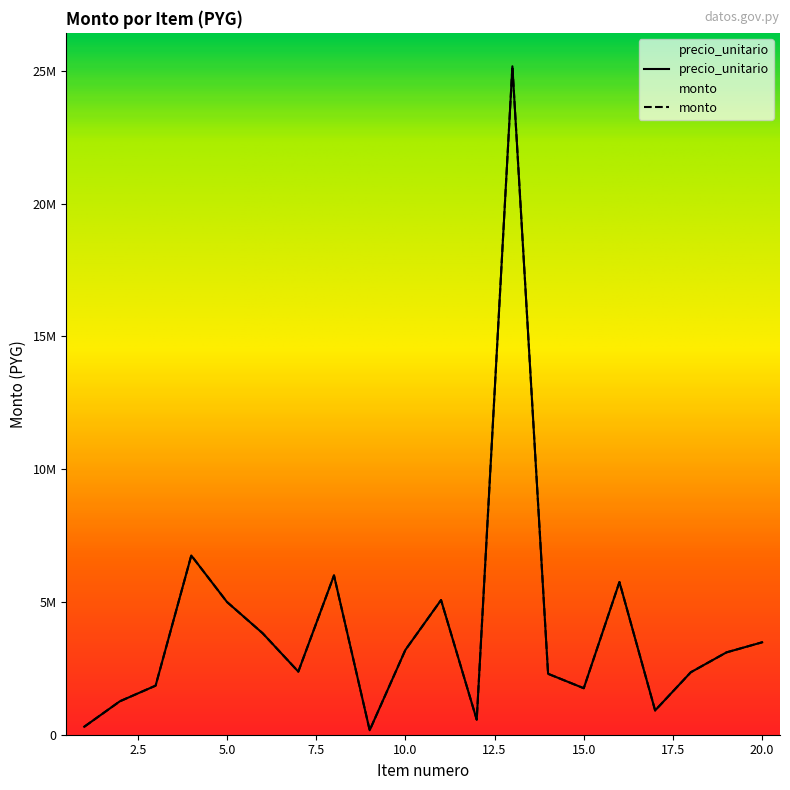

True or false: monto and precio_unitario intersect in this chart.

False